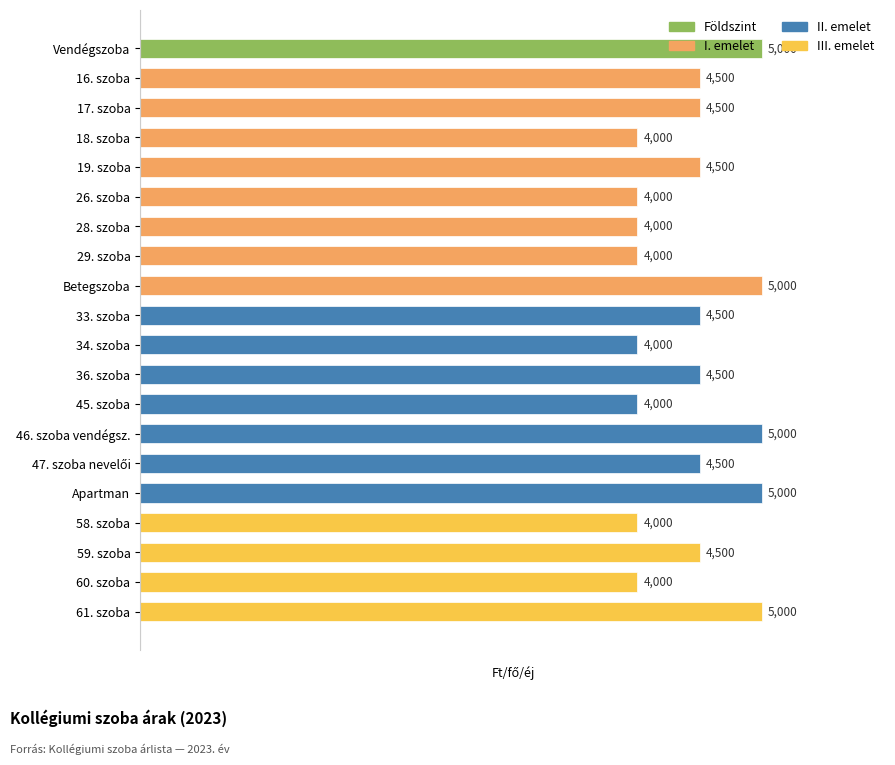

What is the minimum value shown in the chart?

4000